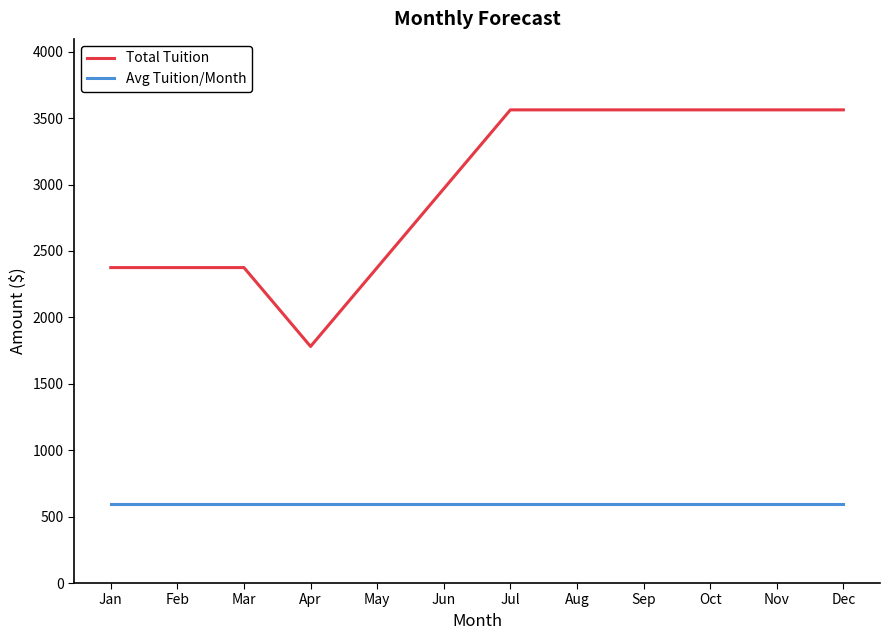

True or false: Total Tuition and Avg Tuition/Month cross at least once.

False